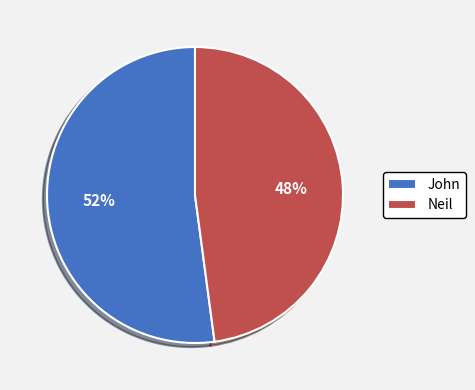

To the nearest percent, what is the difference between the Neil and John slice percentages?

4%